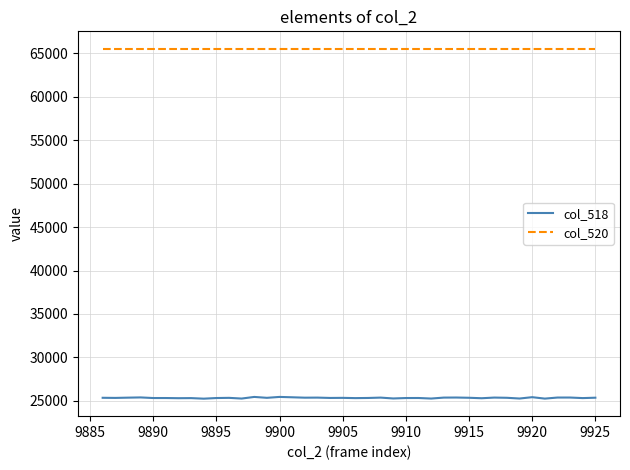

Which series has the largest total across all categories?

col_520